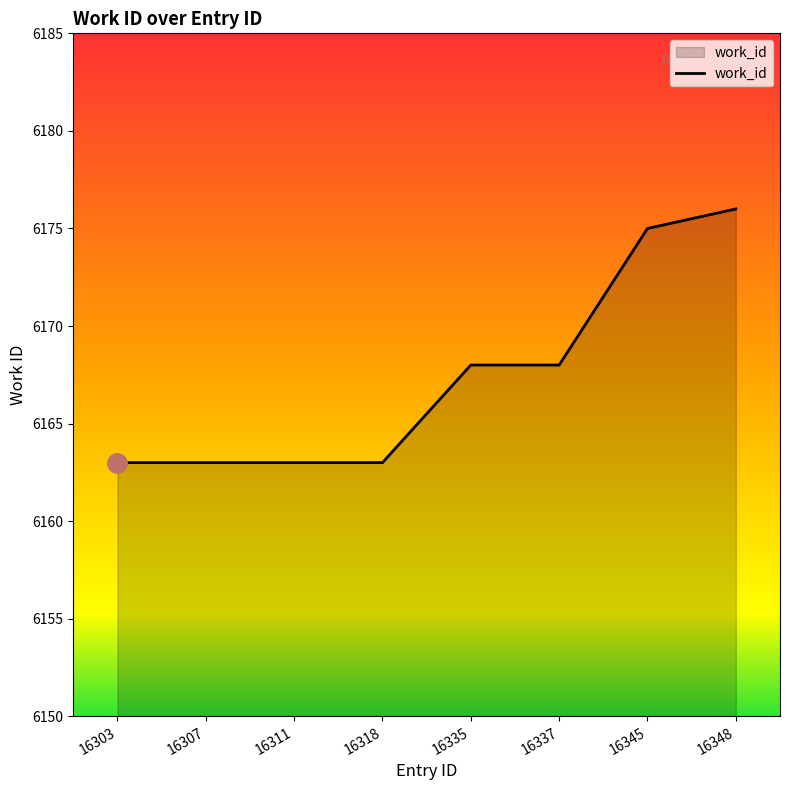

What is the change in value from 16303 to 16335?

+5